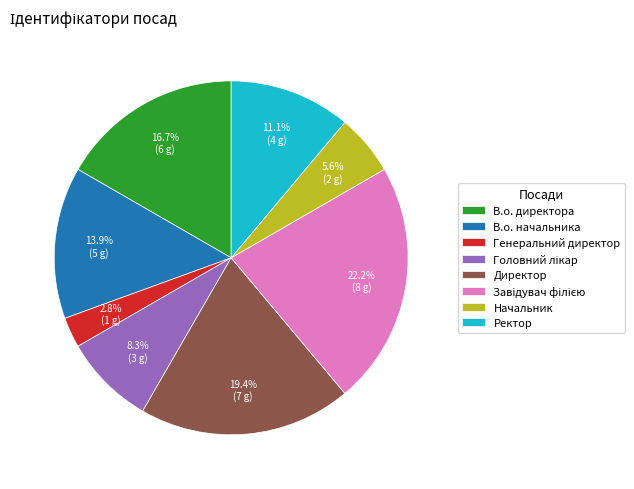

To the nearest percent, what portion does В.о. директора represent?

17%